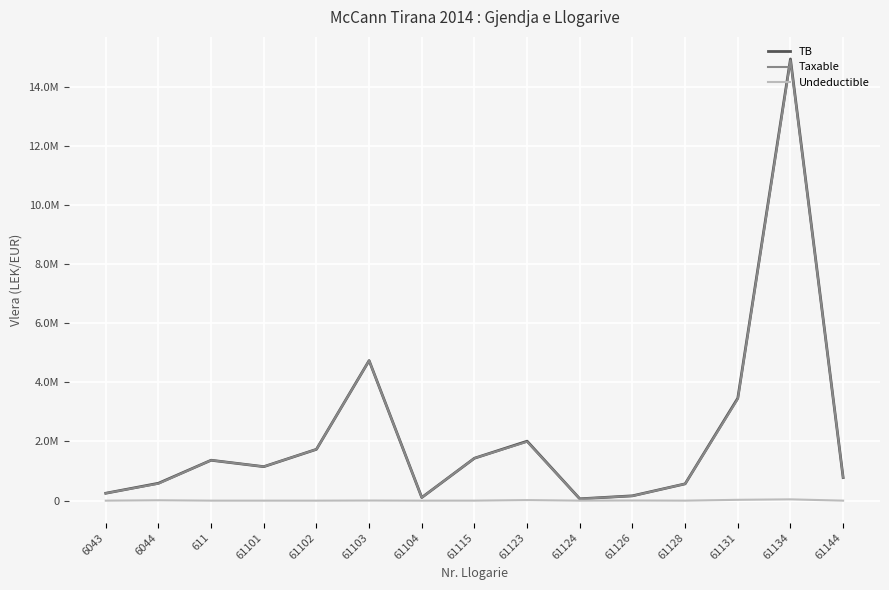

What is the difference between the Undeductible values at 61101 and 61126?

5100.0